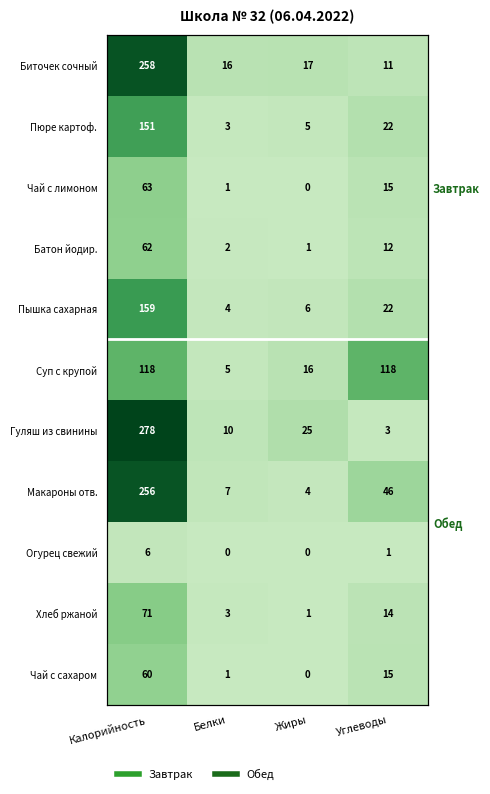

How many distinct data groups are displayed?

11